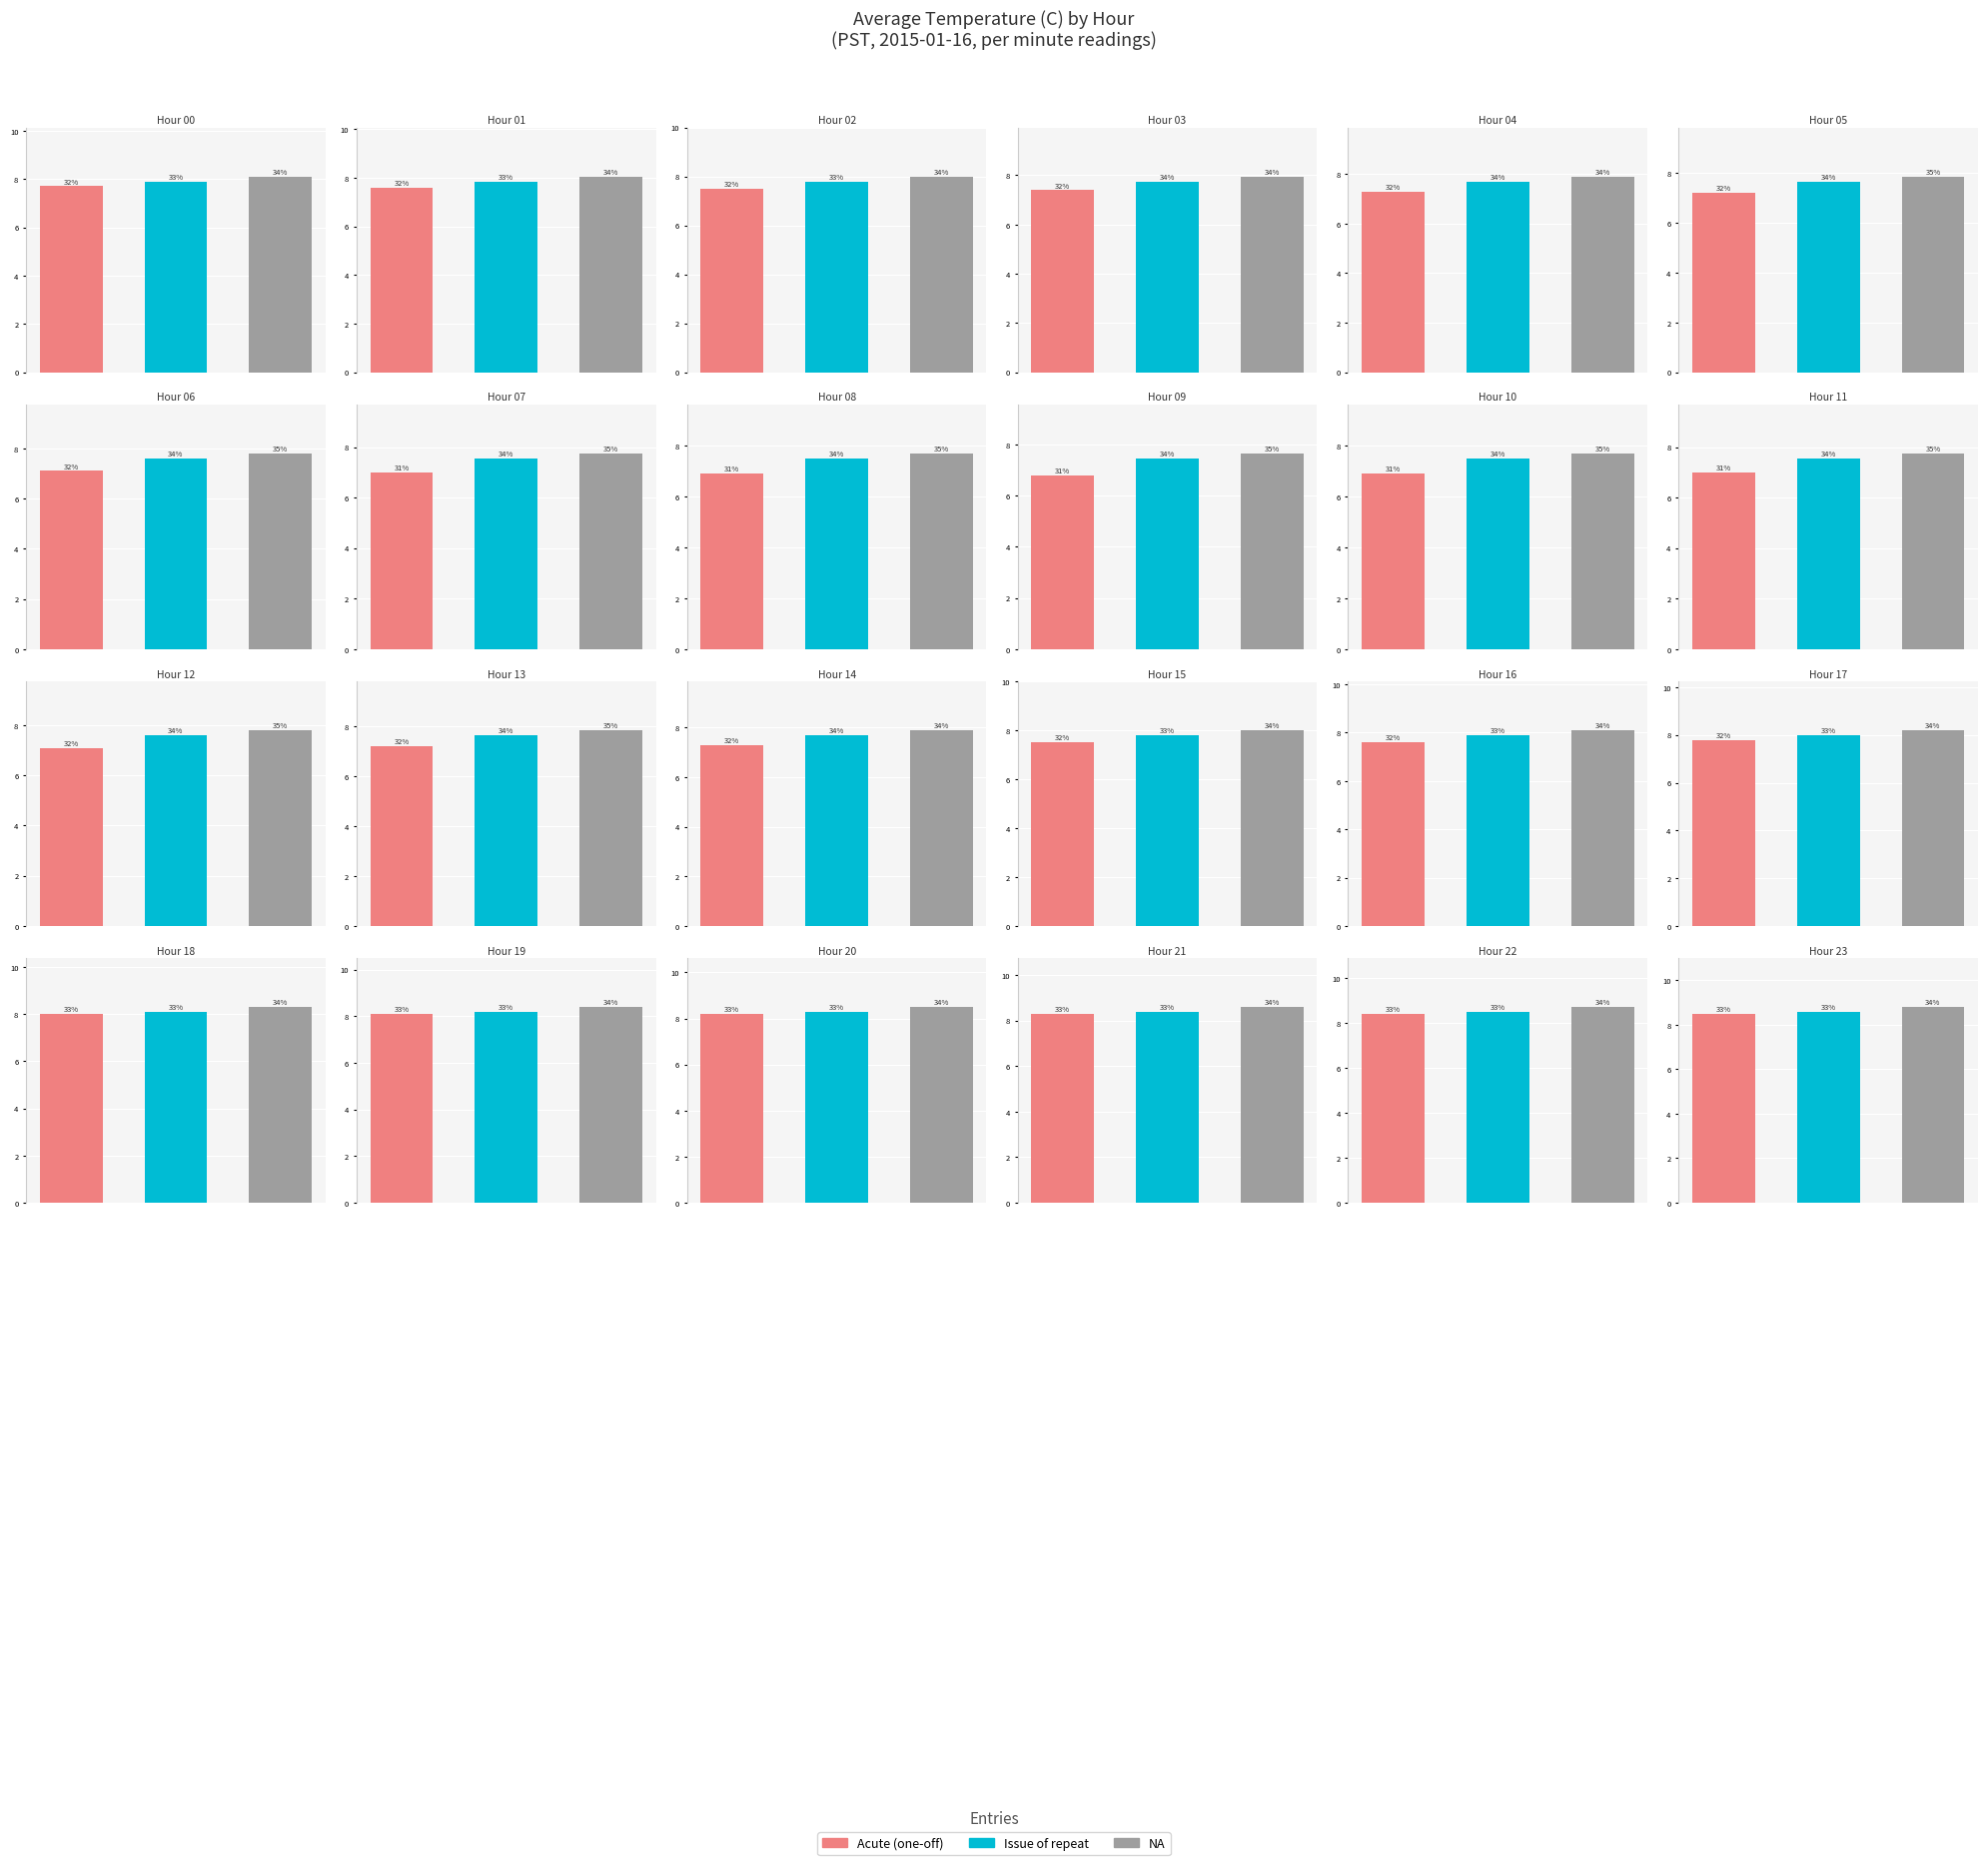

How many bars are there in each group?

3